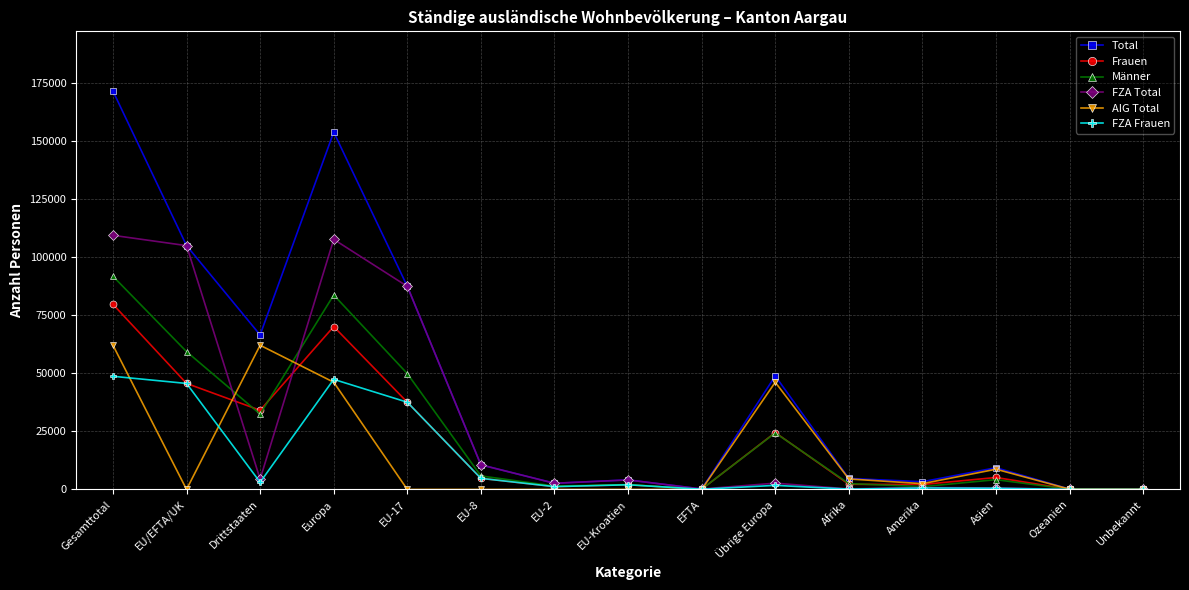

Is it true that AIG Total equals 8726 at Asien?

True